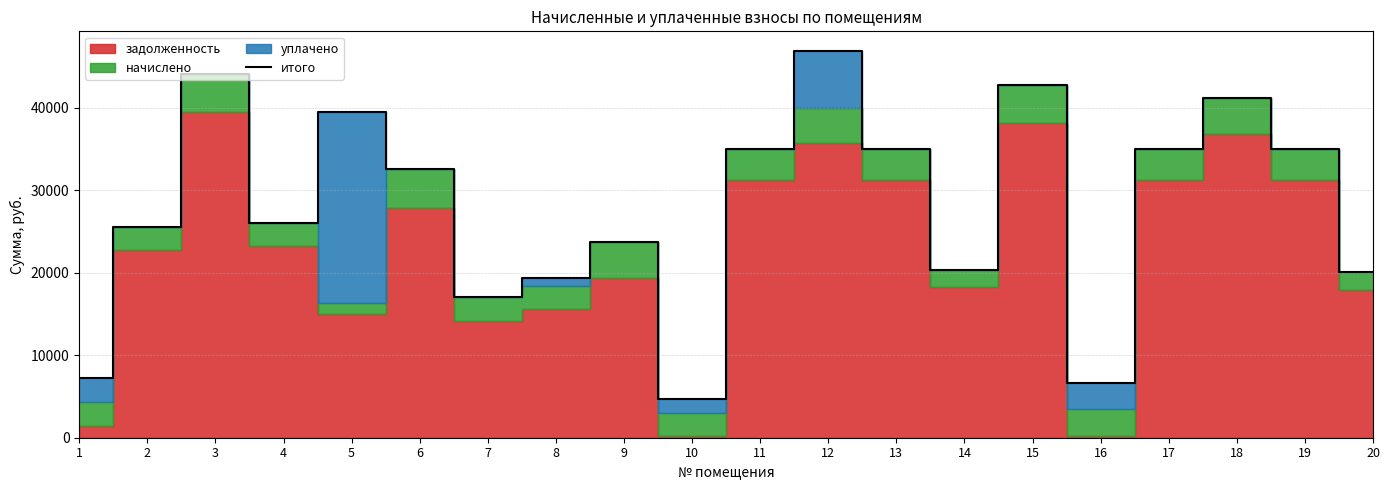

List the labels in order of value, smallest first.

10, 16, 1, 7, 8, 20, 14, 9, 2, 4, 6, 11, 13, 17, 19, 5, 18, 15, 3, 12